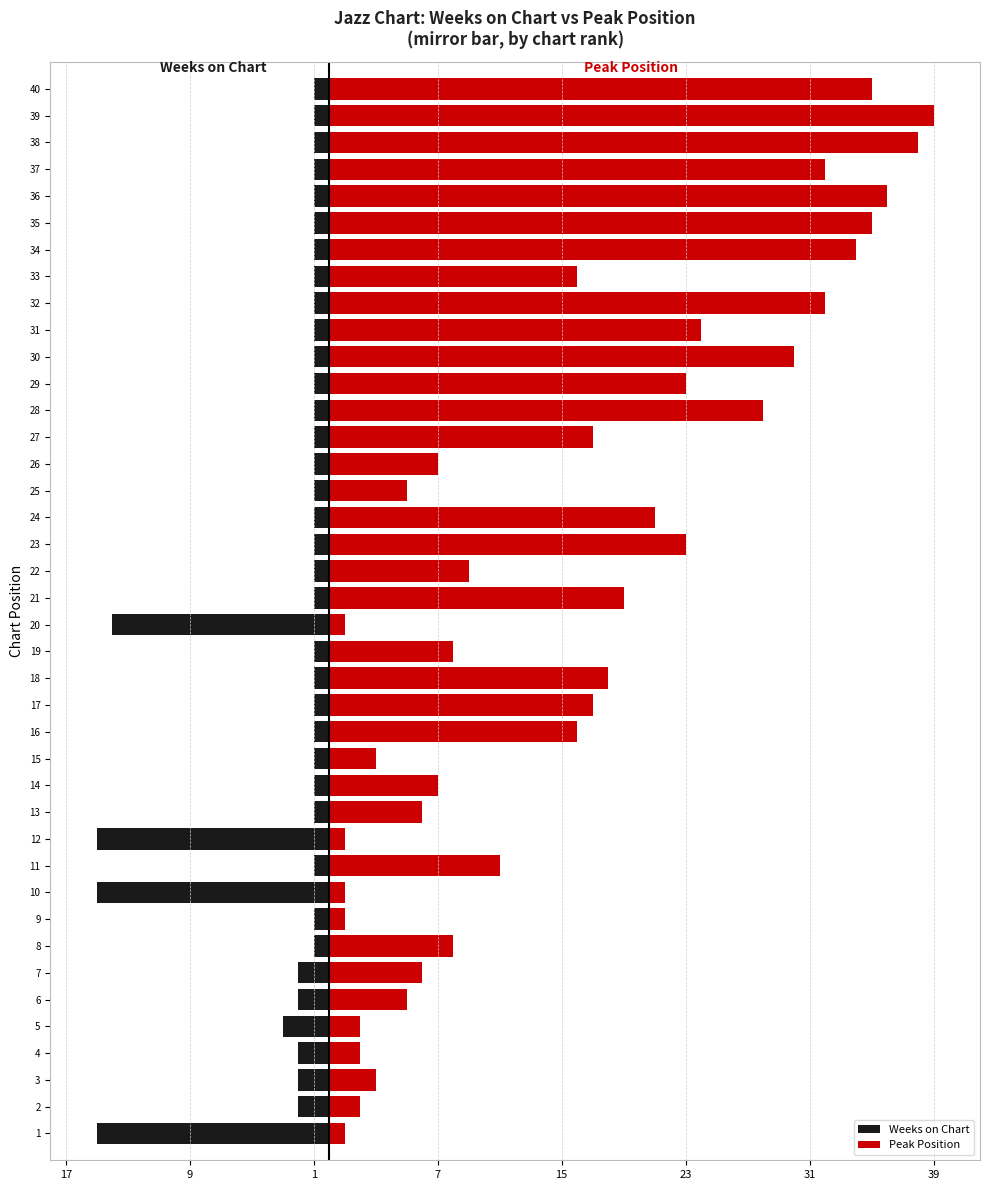

Which series has the widest spread of values?

Peak Position